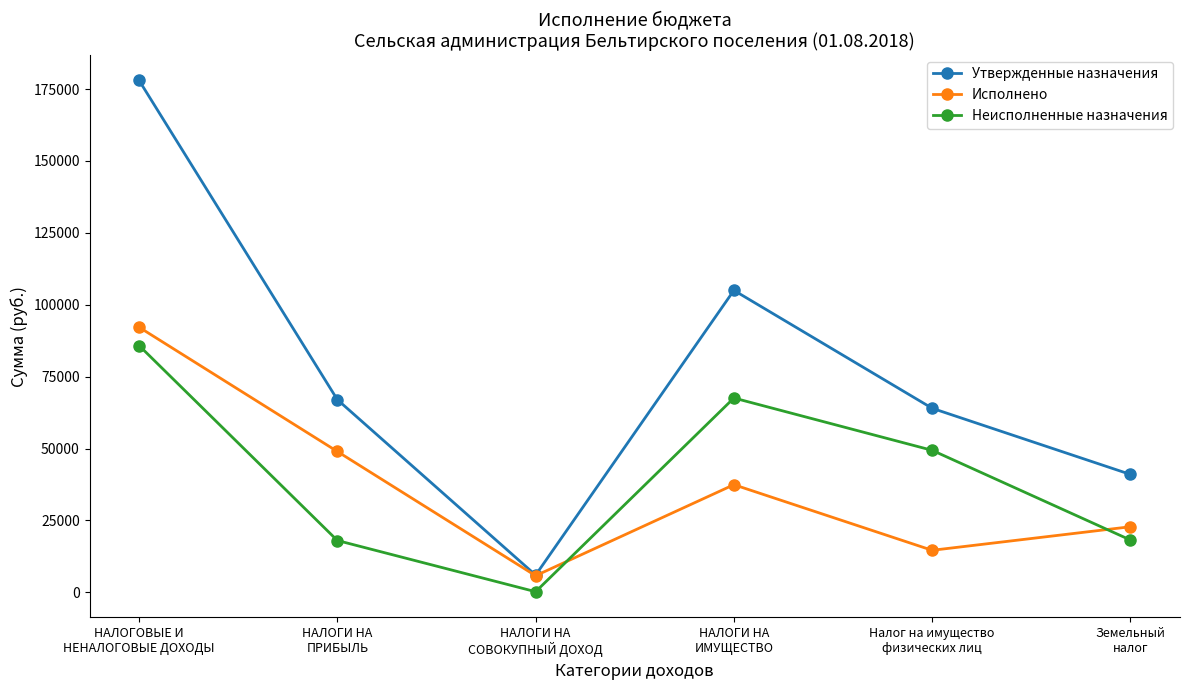

Which series has the largest total across all categories?

Утвержденные назначения